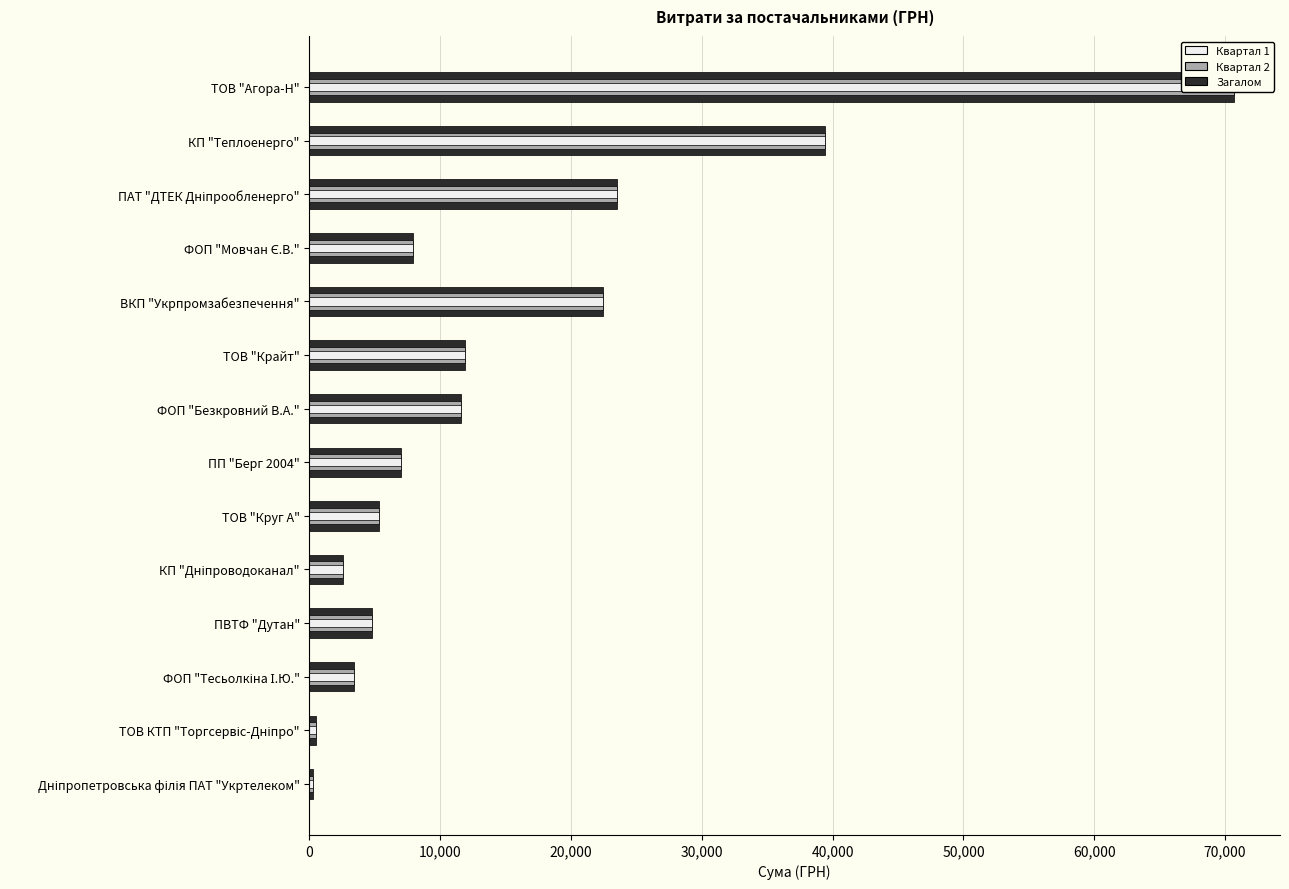

Count the number of categories in the chart.

14